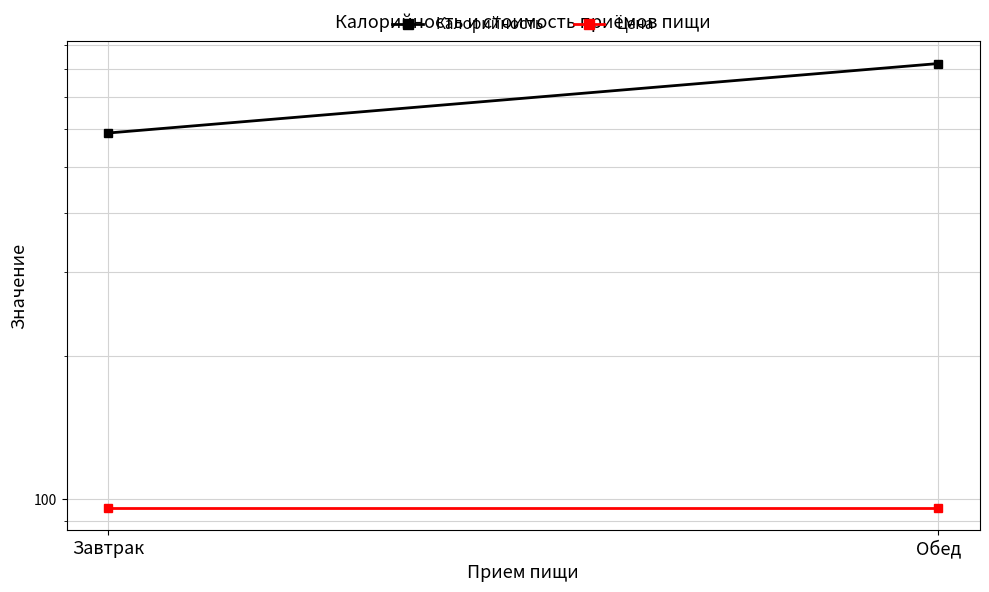

Which series has the widest spread of values?

Калорийность